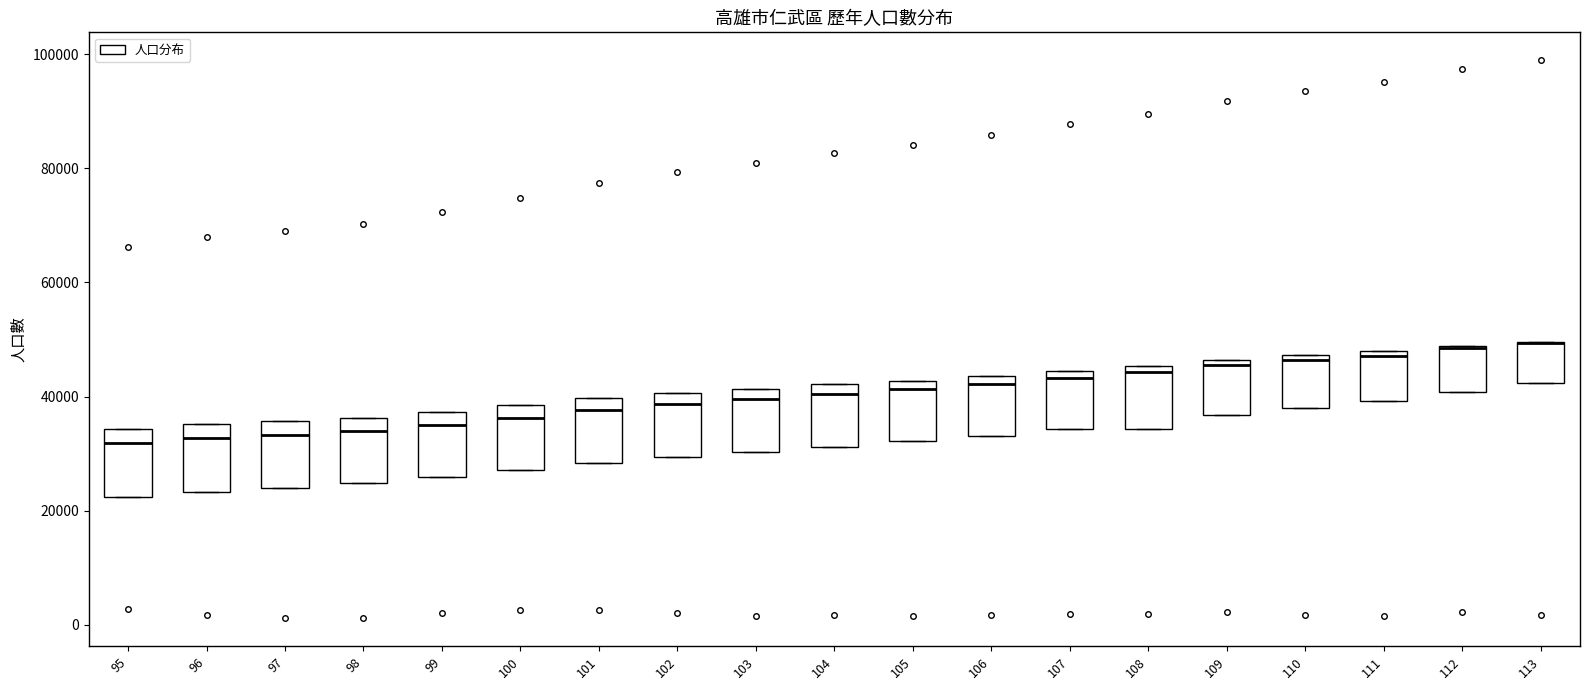

Where does the median line of the box at x = 103 sit on the y-axis? The values are not printed on the chart, so give them approximately, as read against the axis.

40000